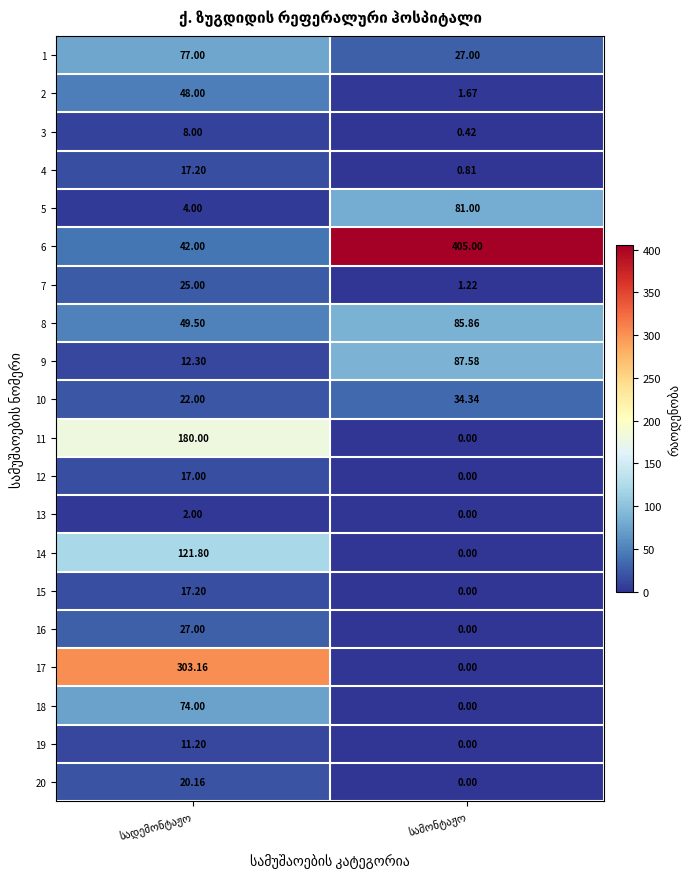

Reading left to right, extract all data points from this chart.

1: სადემონტაჟო=77.0	სამონტაჟო=27.0
2: სადემონტაჟო=48.0	სამონტაჟო=1.7
3: სადემონტაჟო=8.0	სამონტაჟო=0.4
4: სადემონტაჟო=17.2	სამონტაჟო=0.8
5: სადემონტაჟო=4.0	სამონტაჟო=81.0
6: სადემონტაჟო=42.0	სამონტაჟო=405.0
7: სადემონტაჟო=25.0	სამონტაჟო=1.2
8: სადემონტაჟო=49.5	სამონტაჟო=85.9
9: სადემონტაჟო=12.3	სამონტაჟო=87.6
10: სადემონტაჟო=22.0	სამონტაჟო=34.3
11: სადემონტაჟო=180.0	სამონტაჟო=0.0
12: სადემონტაჟო=17.0	სამონტაჟო=0.0
13: სადემონტაჟო=2.0	სამონტაჟო=0.0
14: სადემონტაჟო=121.8	სამონტაჟო=0.0
15: სადემონტაჟო=17.2	სამონტაჟო=0.0
16: სადემონტაჟო=27.0	სამონტაჟო=0.0
17: სადემონტაჟო=303.2	სამონტაჟო=0.0
18: სადემონტაჟო=74.0	სამონტაჟო=0.0
19: სადემონტაჟო=11.2	სამონტაჟო=0.0
20: სადემონტაჟო=20.2	სამონტაჟო=0.0